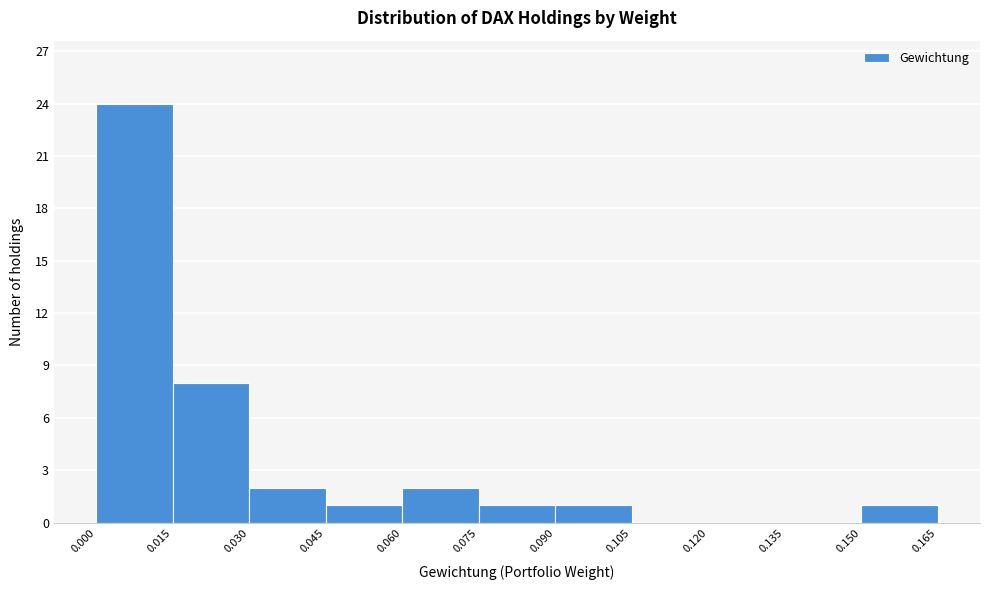

Which range on the x-axis has the tallest bar?

0.000 to 0.015